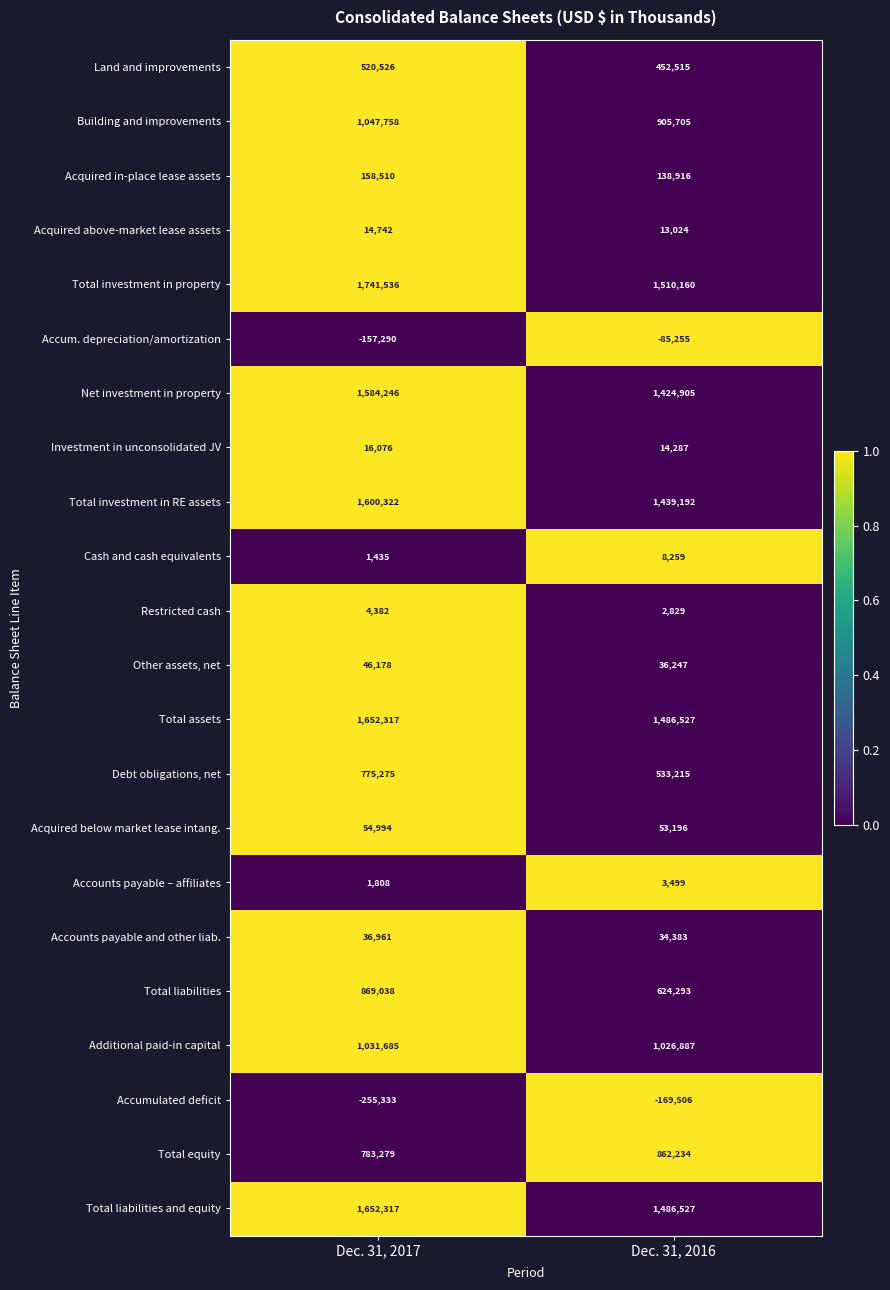

At which category is the sum across all series the highest?

Dec. 31, 2017